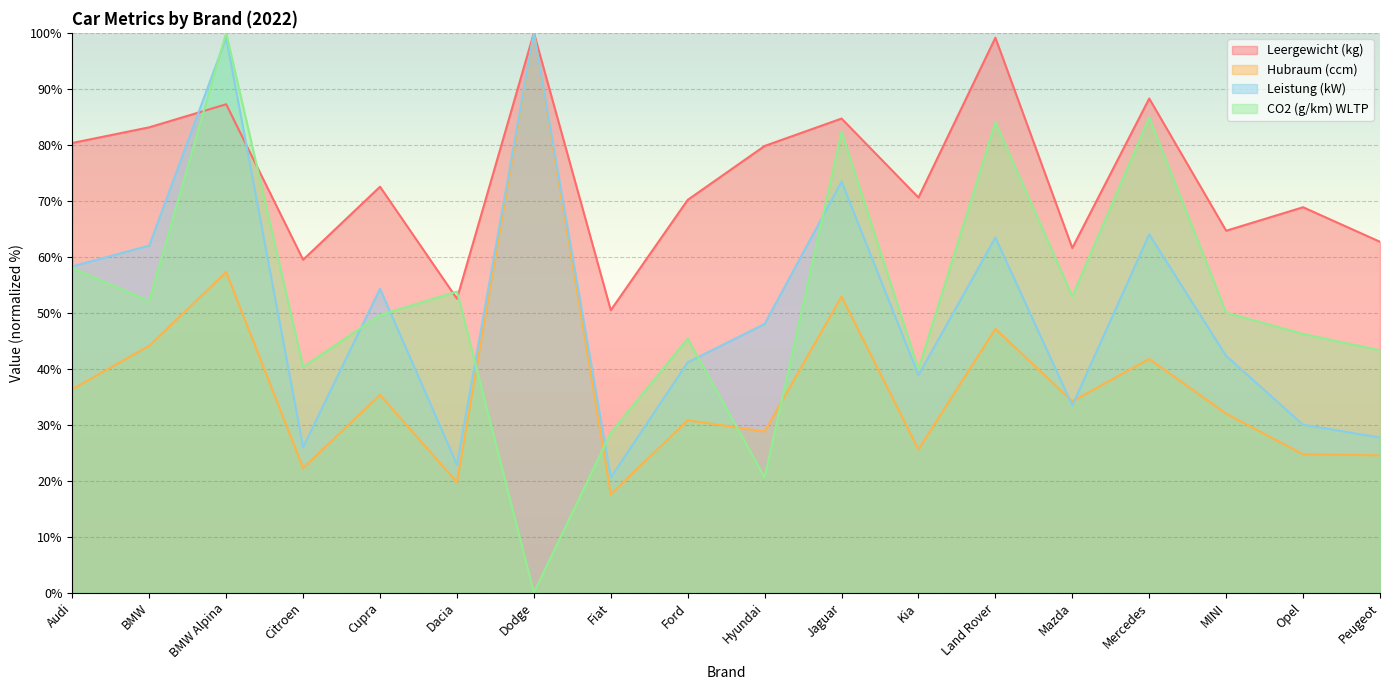

True or false: Hubraum (ccm) and Leergewicht (kg) intersect in this chart.

False